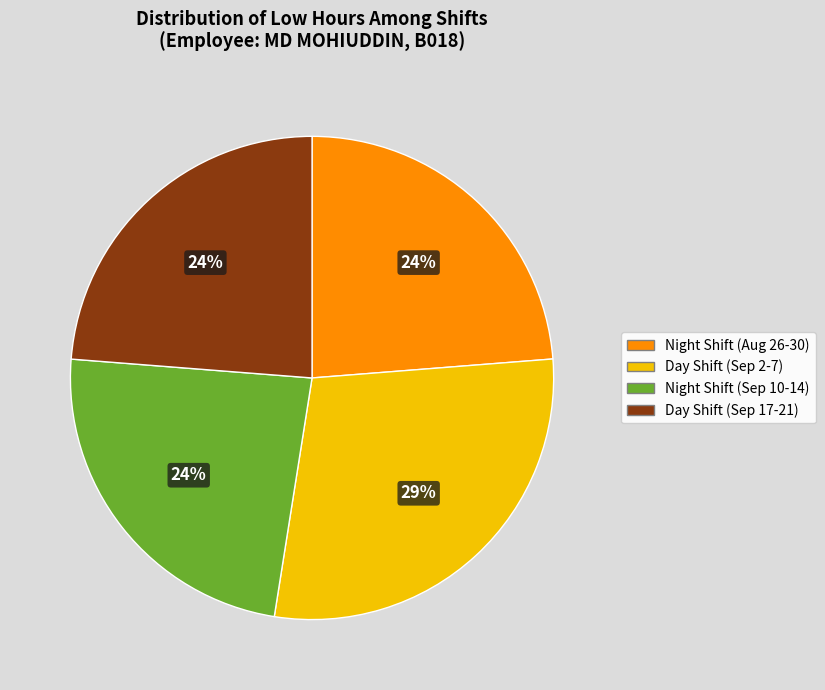

To the nearest percent, what is the difference between the largest and smallest slice percentages?

5%